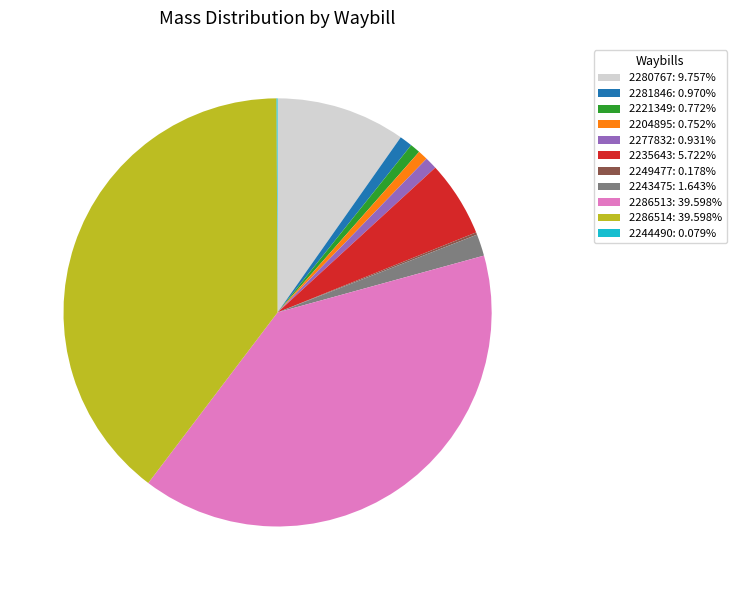

Is there any slice that represents more than half of the pie?

No